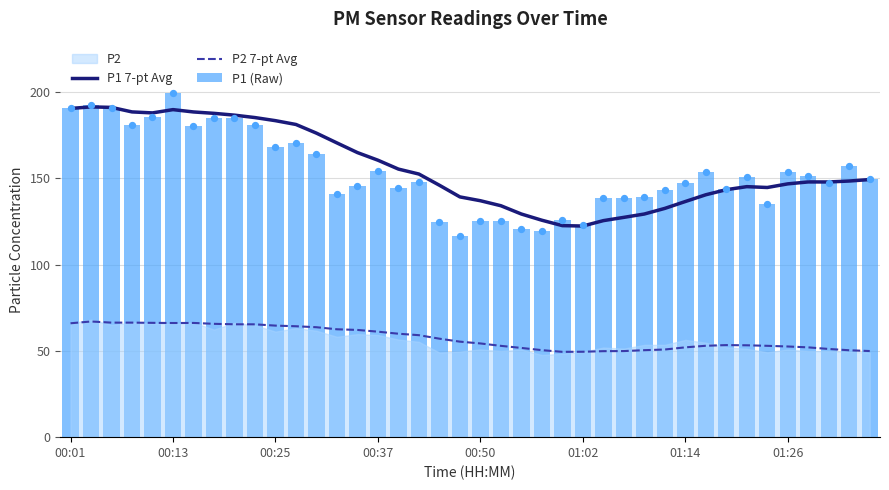

Which series has the widest spread of Y values?

P1 (Raw)